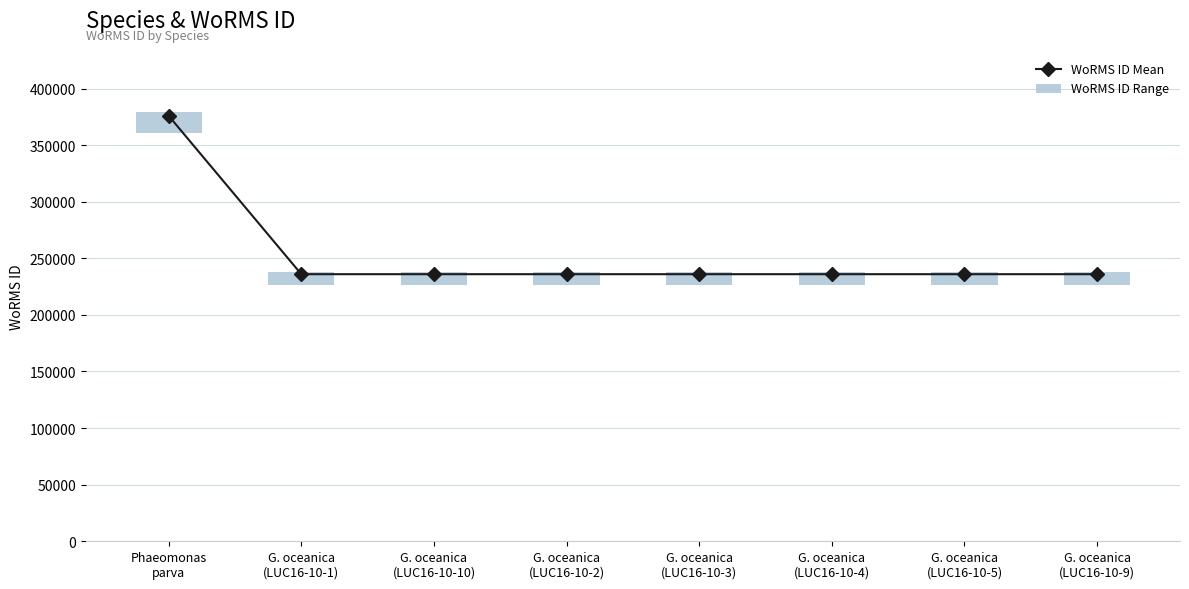

Reading left to right, what are all the values shown in this chart?

375874	235955	235955	235955	235955	235955	235955	235955